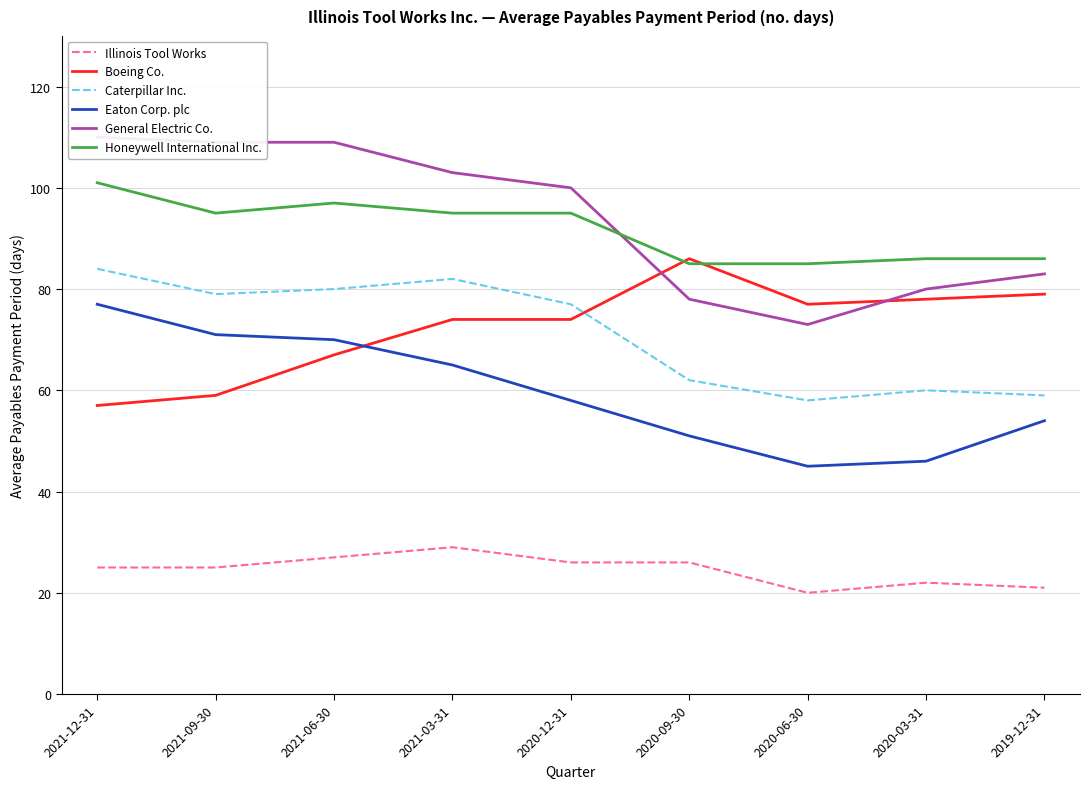

Is this an area chart (filled region under the line)?

No